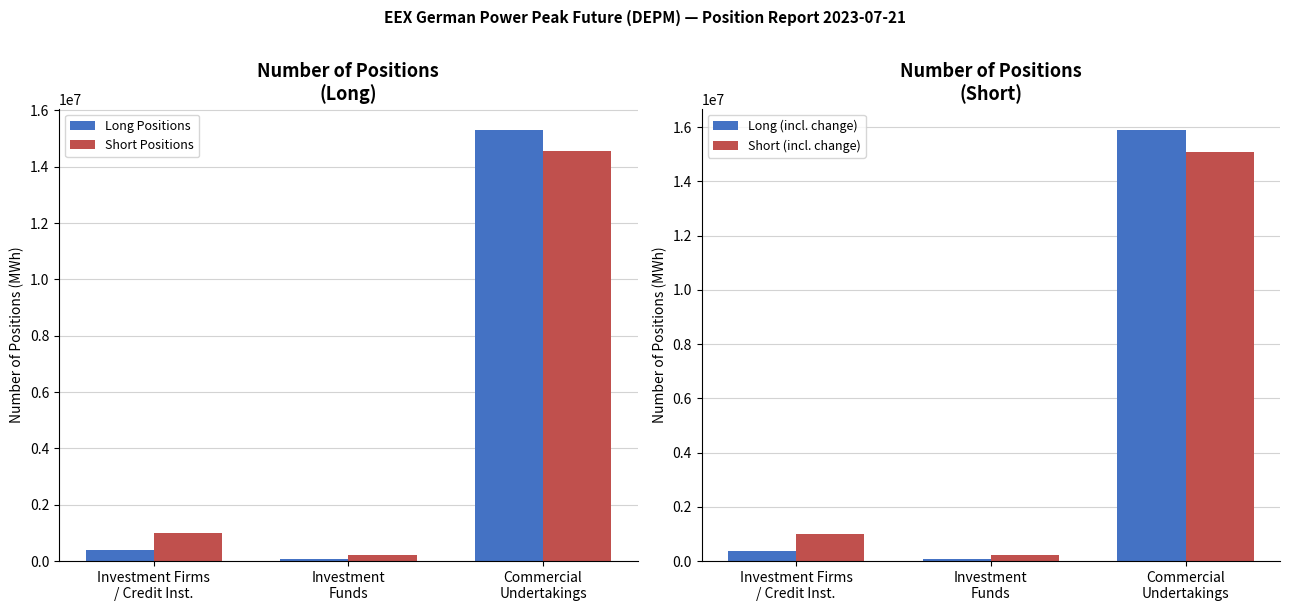

The value of Short Positions at Investment
Funds is 122975. True or false?

False